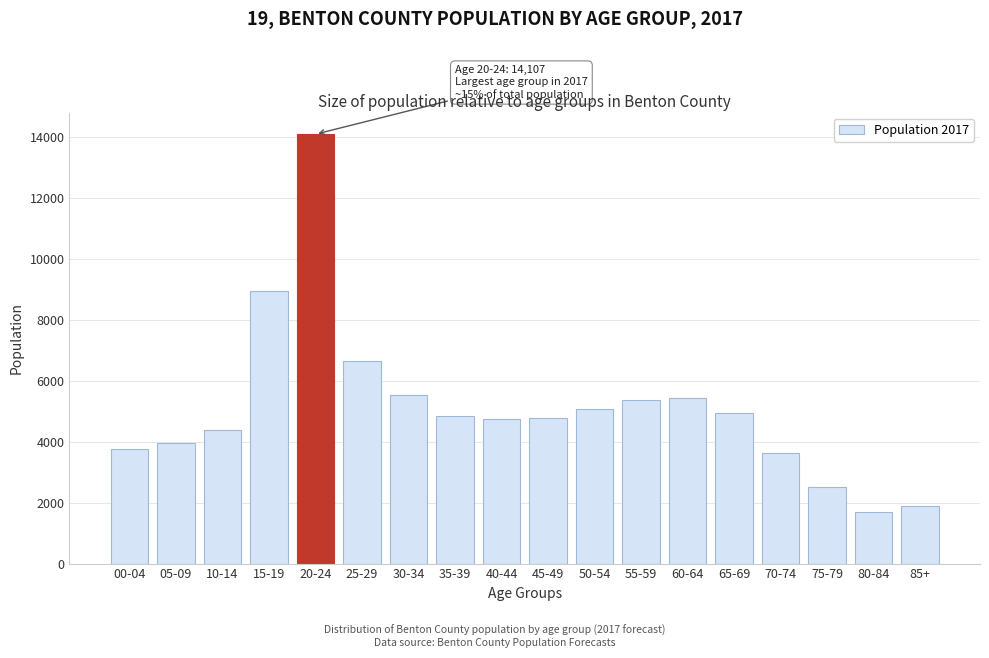

What is the ratio of the value at 50-54 to the value at 85+?

2.7